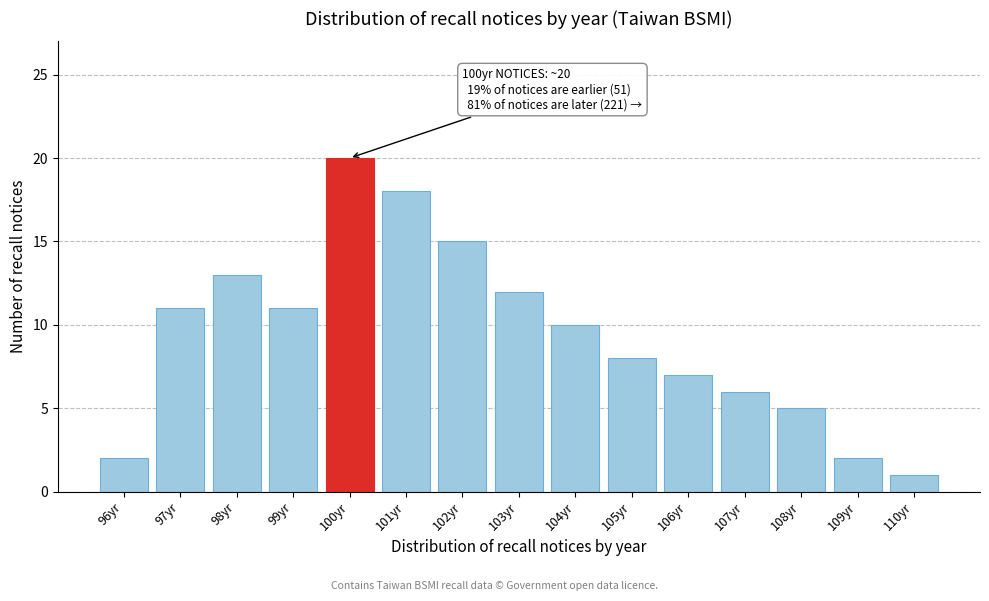

Reading left to right, what are all the values shown in this chart?

96yr=2	97yr=11	98yr=13	99yr=11	100yr=20	101yr=18	102yr=15	103yr=12	104yr=10	105yr=8	106yr=7	107yr=6	108yr=5	109yr=2	110yr=1